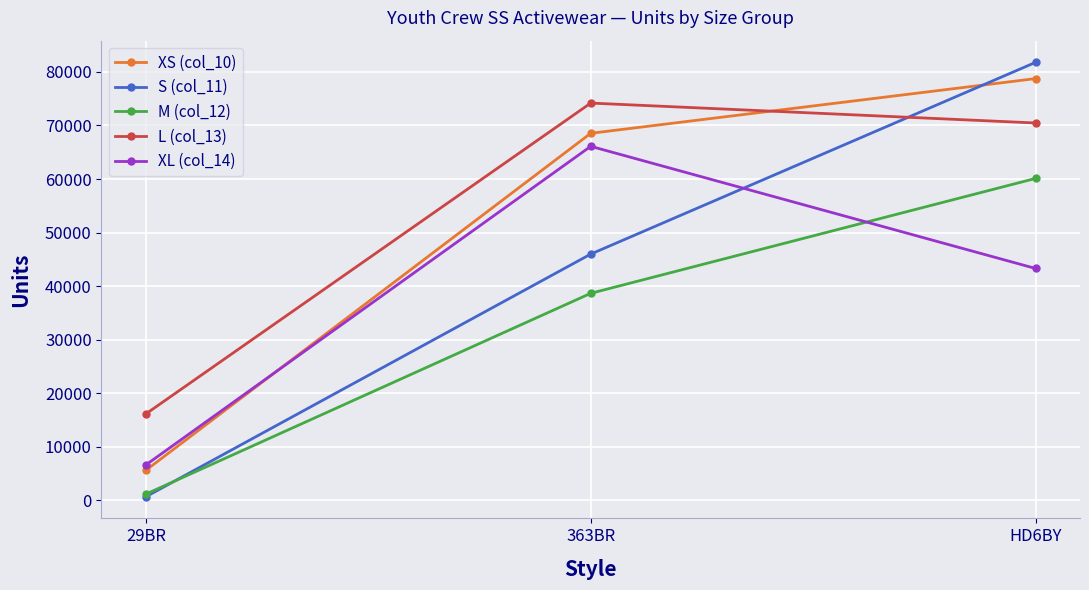

List the series in order of their peak value, lowest first.

M (col_12), XL (col_14), L (col_13), XS (col_10), S (col_11)